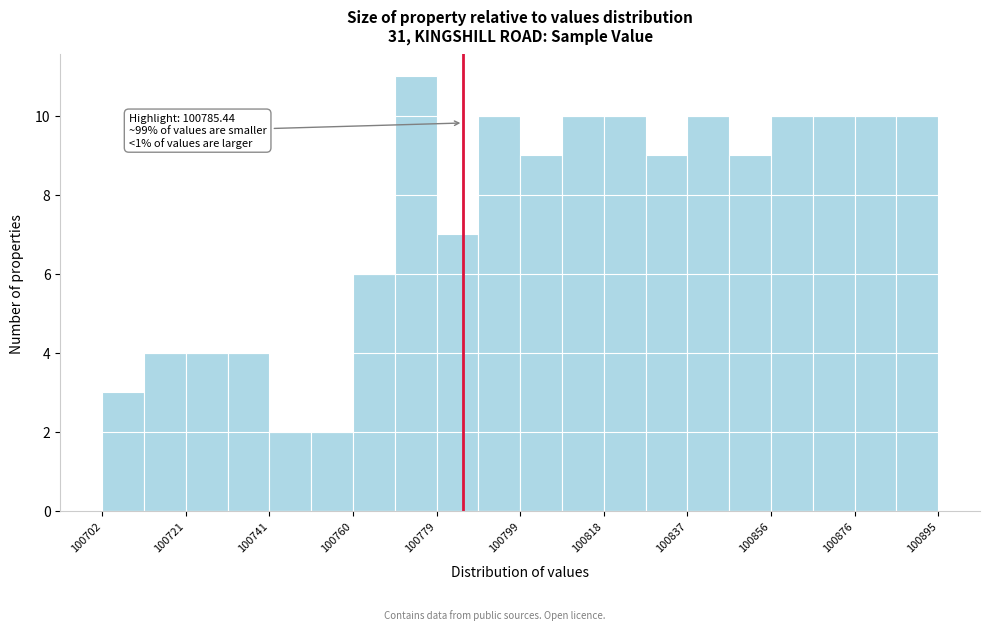

Over which range of the x-axis is the bar tallest?

100770 to 100780